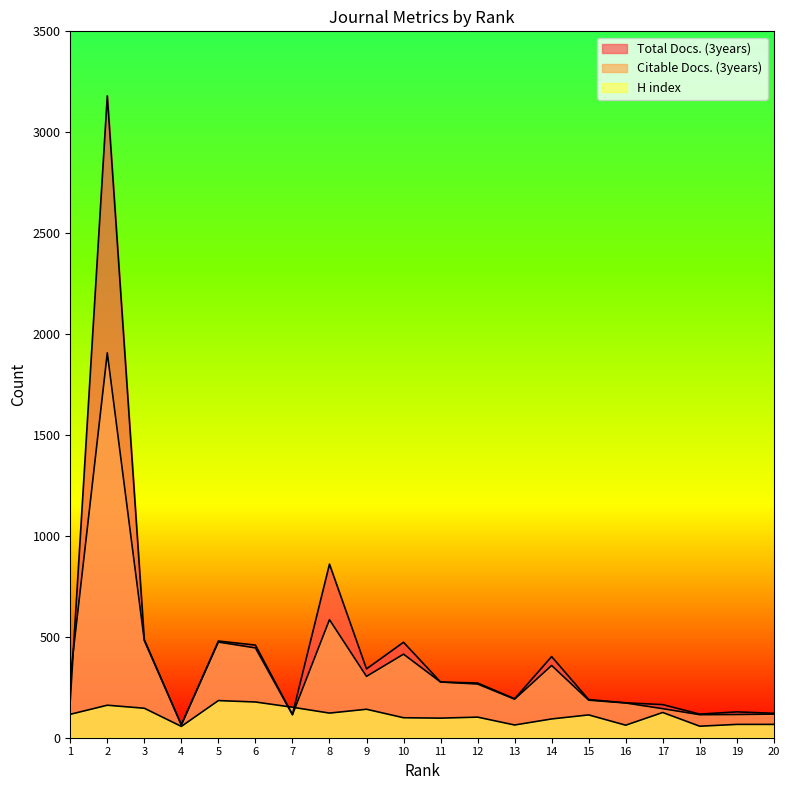

What are all the series names shown in the legend?

Total Docs. (3years), Citable Docs. (3years), H index